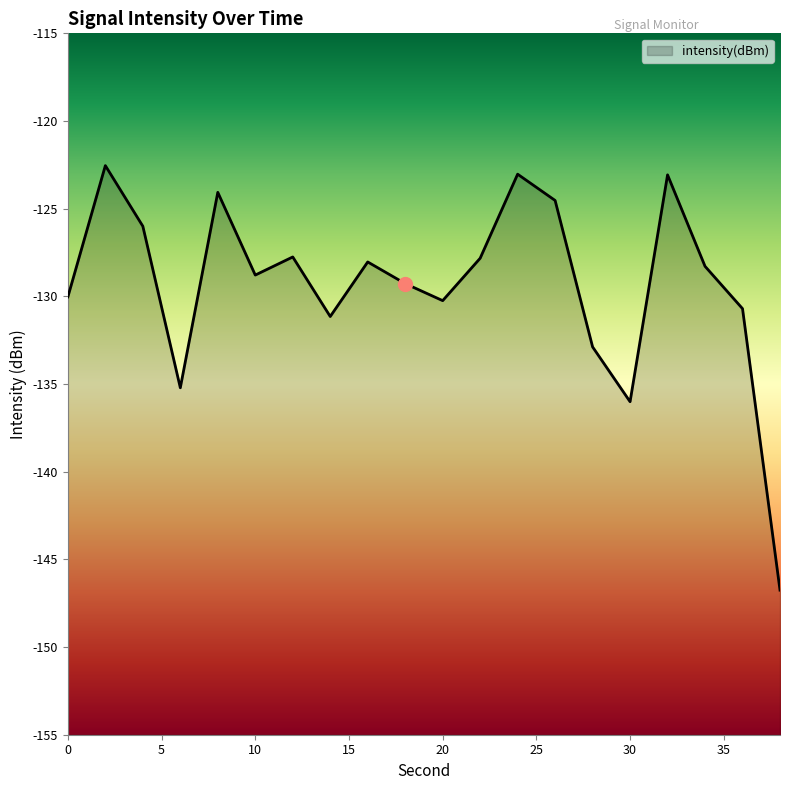

The chart shows a value of -48.7 at 28. True or false?

False